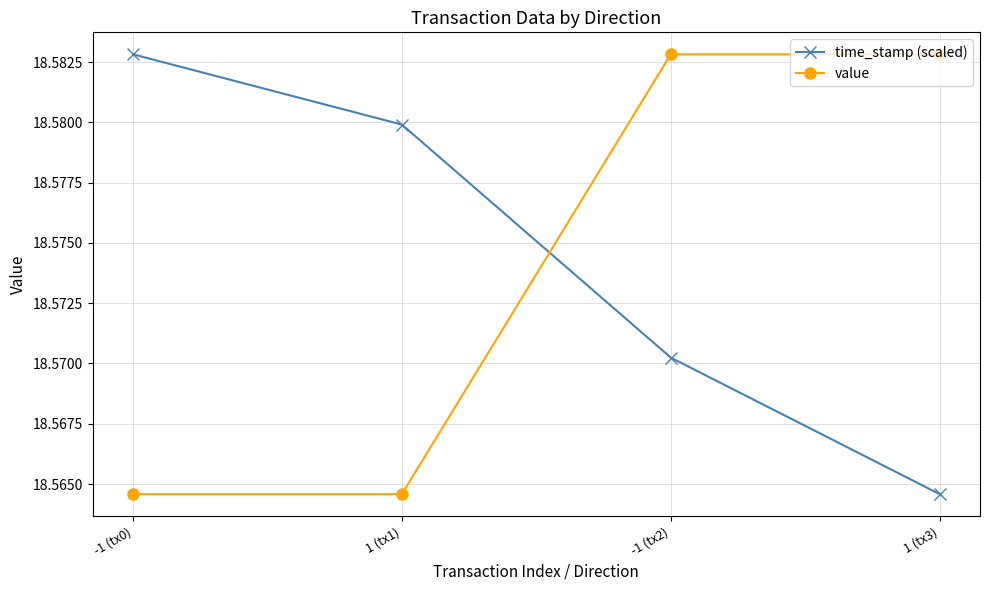

What is the sum of the value values at -1 (tx2) and 1 (tx3)?

37.2